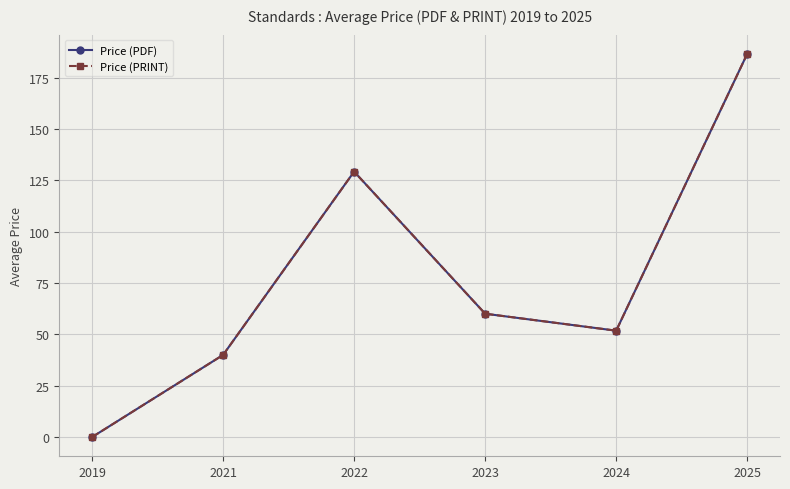

What is the difference between the maximum and minimum values in the Price (PRINT) series?

186.6